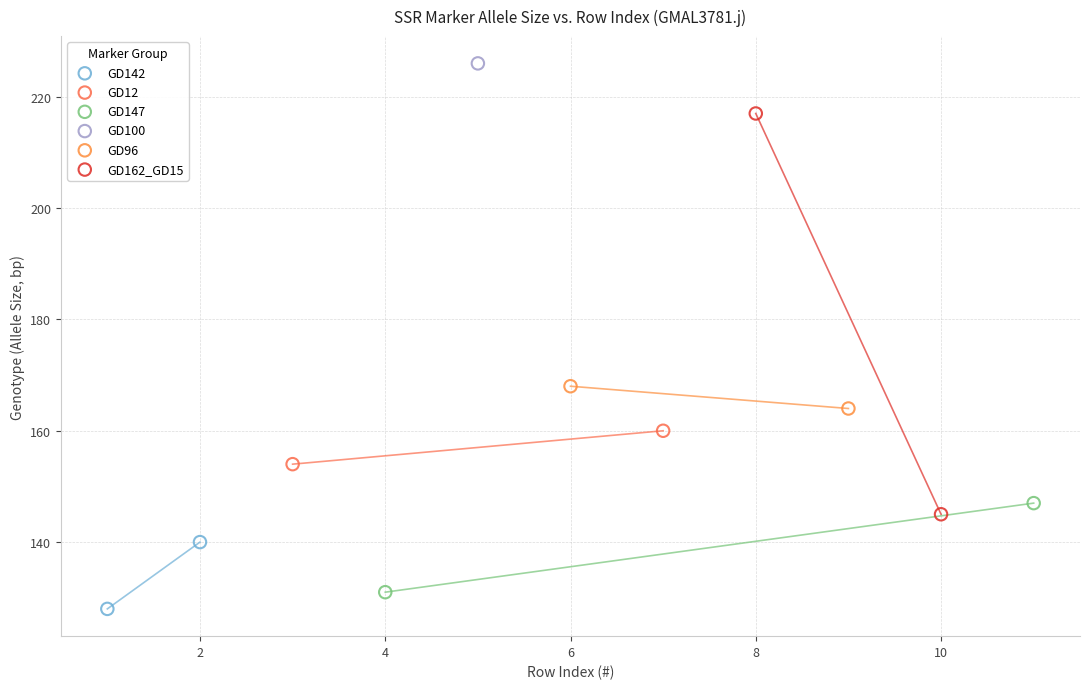

Which series reaches the maximum Y coordinate?

GD100